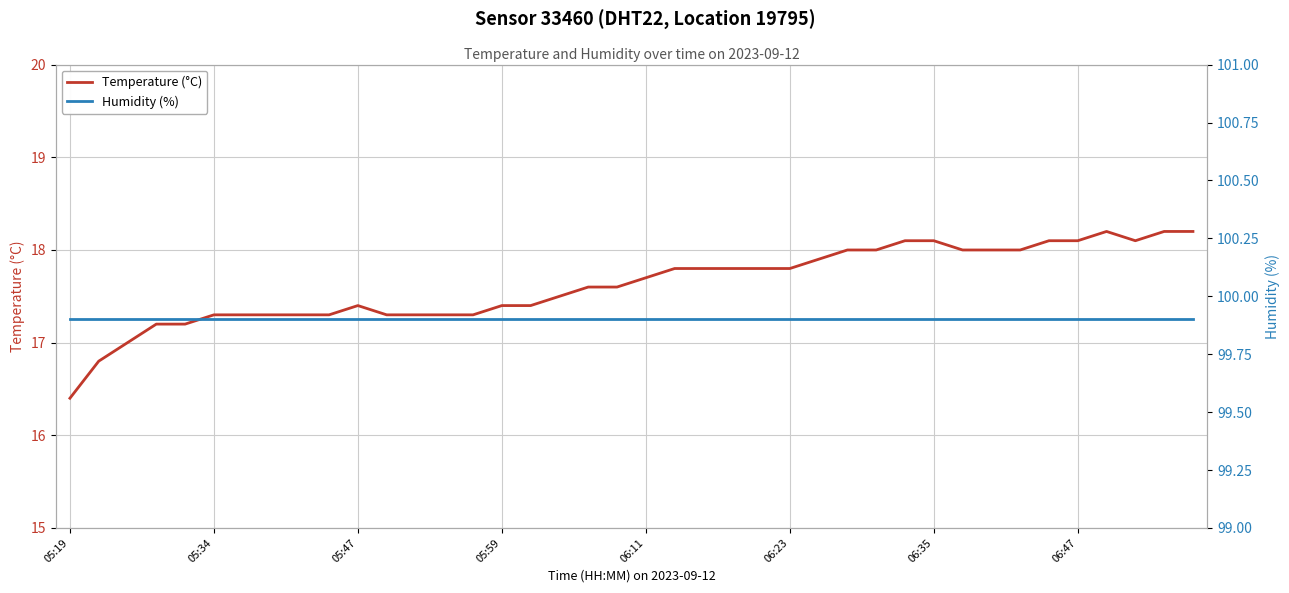

Is it true that Temperature (°C) equals 29.1 at 06:11?

False